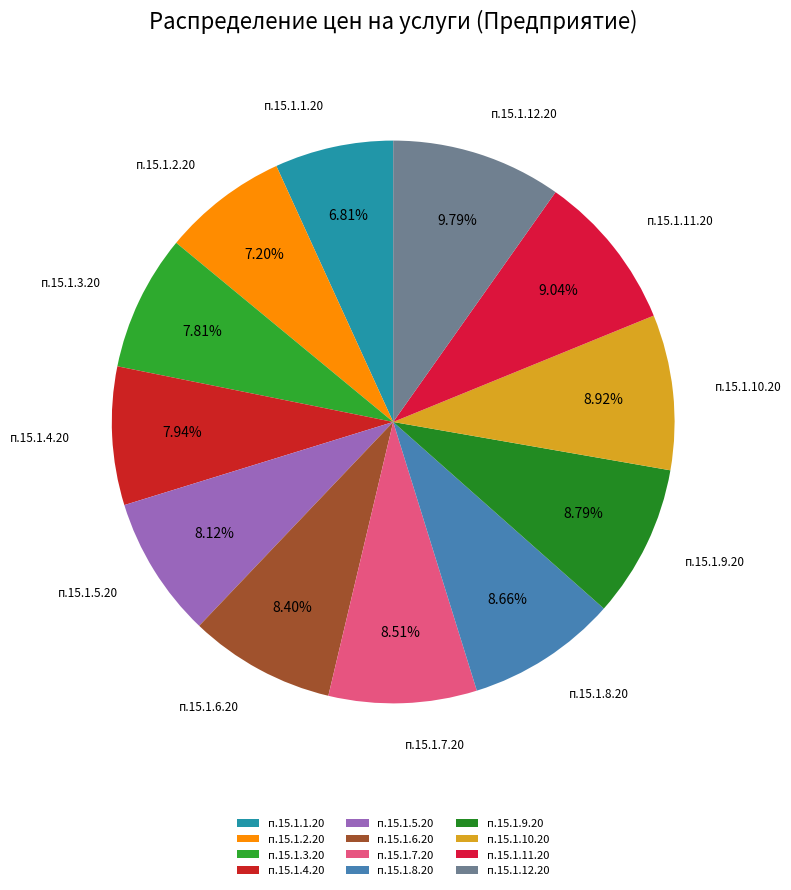

To the nearest percent, what is the difference between the largest and smallest slice percentages?

3%